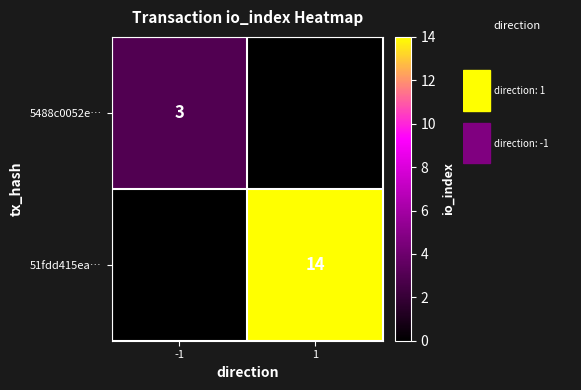

True or false: 5488c0052e… has a value of 1 at -1.

False